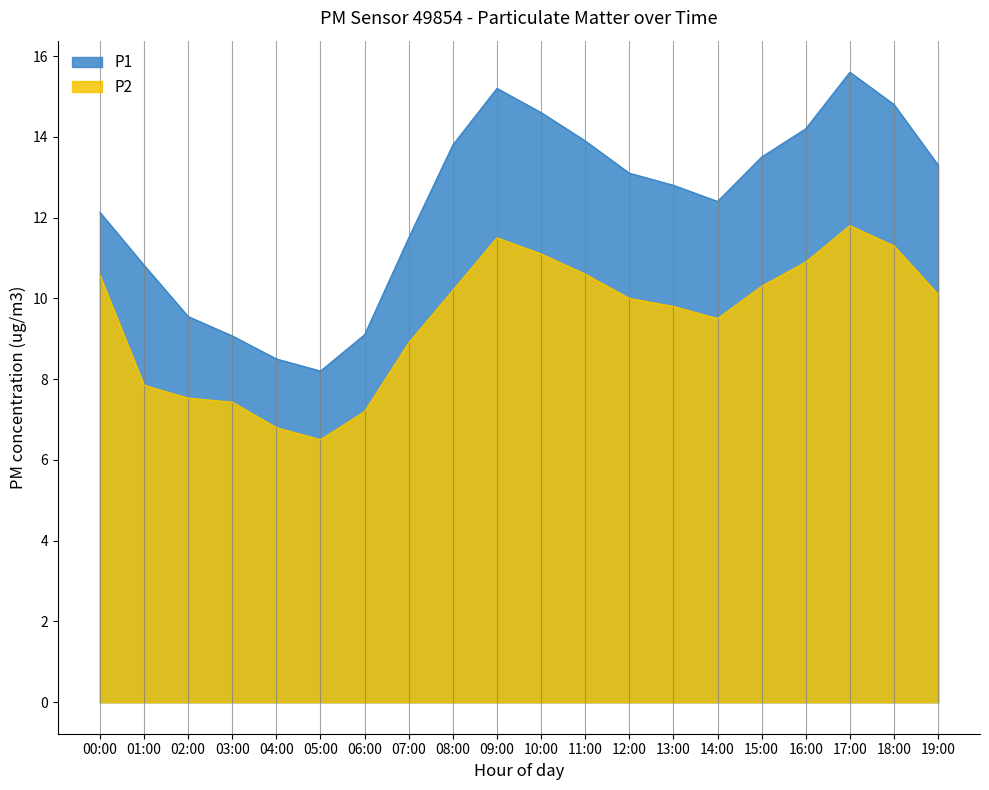

What is the spread (max minus min) of values at 13:00?

3.0